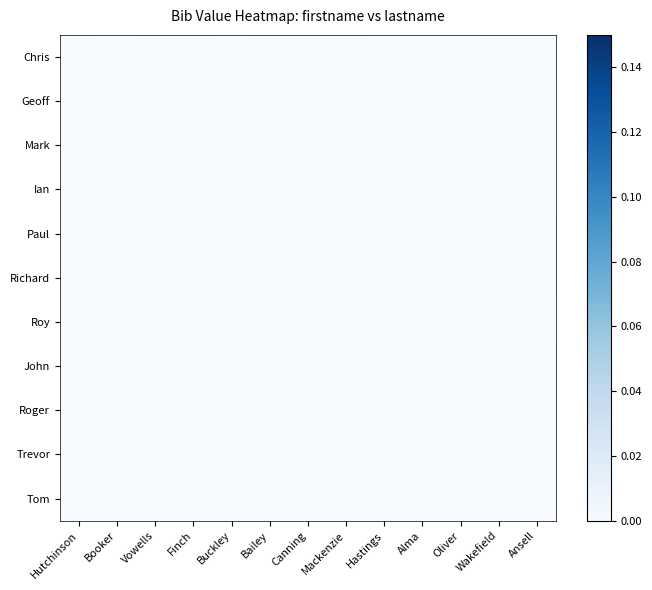

Reading right to left, what are all the values shown in this chart?

Chris: Ansell=0.0	Wakefield=0.0	Oliver=0.0	Alma=0.0	Hastings=0.0	Mackenzie=0.0	Canning=0.0	Bailey=0.0	Buckley=0.0	Finch=0.0	Vowells=0.0	Booker=0.0	Hutchinson=0.0
Geoff: Ansell=0.0	Wakefield=0.0	Oliver=0.0	Alma=0.0	Hastings=0.0	Mackenzie=0.0	Canning=0.0	Bailey=0.0	Buckley=0.0	Finch=0.0	Vowells=0.0	Booker=0.0	Hutchinson=0.0
Mark: Ansell=0.0	Wakefield=0.0	Oliver=0.0	Alma=0.0	Hastings=0.0	Mackenzie=0.0	Canning=0.0	Bailey=0.0	Buckley=0.0	Finch=0.0	Vowells=0.0	Booker=0.0	Hutchinson=0.0
Ian: Ansell=0.0	Wakefield=0.0	Oliver=0.0	Alma=0.0	Hastings=0.0	Mackenzie=0.0	Canning=0.0	Bailey=0.0	Buckley=0.0	Finch=0.0	Vowells=0.0	Booker=0.0	Hutchinson=0.0
Paul: Ansell=0.0	Wakefield=0.0	Oliver=0.0	Alma=0.0	Hastings=0.0	Mackenzie=0.0	Canning=0.0	Bailey=0.0	Buckley=0.0	Finch=0.0	Vowells=0.0	Booker=0.0	Hutchinson=0.0
Richard: Ansell=0.0	Wakefield=0.0	Oliver=0.0	Alma=0.0	Hastings=0.0	Mackenzie=0.0	Canning=0.0	Bailey=0.0	Buckley=0.0	Finch=0.0	Vowells=0.0	Booker=0.0	Hutchinson=0.0
Roy: Ansell=0.0	Wakefield=0.0	Oliver=0.0	Alma=0.0	Hastings=0.0	Mackenzie=0.0	Canning=0.0	Bailey=0.0	Buckley=0.0	Finch=0.0	Vowells=0.0	Booker=0.0	Hutchinson=0.0
John: Ansell=0.0	Wakefield=0.0	Oliver=0.0	Alma=0.0	Hastings=0.0	Mackenzie=0.0	Canning=0.0	Bailey=0.0	Buckley=0.0	Finch=0.0	Vowells=0.0	Booker=0.0	Hutchinson=0.0
Roger: Ansell=0.0	Wakefield=0.0	Oliver=0.0	Alma=0.0	Hastings=0.0	Mackenzie=0.0	Canning=0.0	Bailey=0.0	Buckley=0.0	Finch=0.0	Vowells=0.0	Booker=0.0	Hutchinson=0.0
Trevor: Ansell=0.0	Wakefield=0.0	Oliver=0.0	Alma=0.0	Hastings=0.0	Mackenzie=0.0	Canning=0.0	Bailey=0.0	Buckley=0.0	Finch=0.0	Vowells=0.0	Booker=0.0	Hutchinson=0.0
Tom: Ansell=0.0	Wakefield=0.0	Oliver=0.0	Alma=0.0	Hastings=0.0	Mackenzie=0.0	Canning=0.0	Bailey=0.0	Buckley=0.0	Finch=0.0	Vowells=0.0	Booker=0.0	Hutchinson=0.0